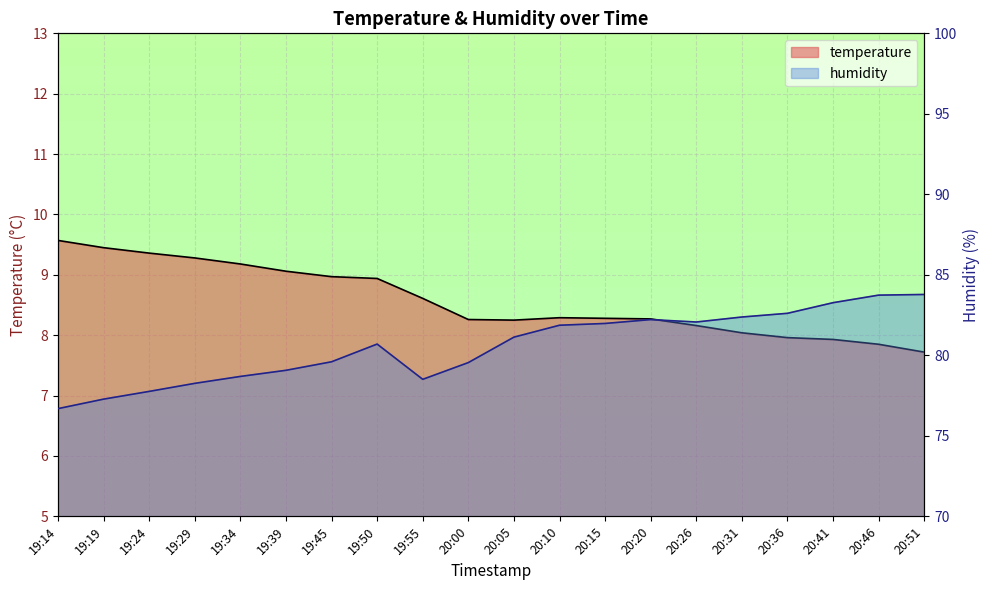

True or false: humidity and temperature cross at least once.

False